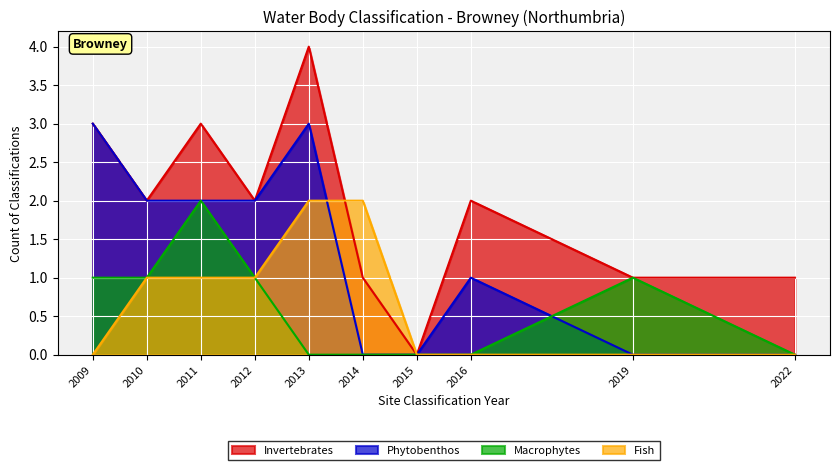

What is the total value across all series at 2013?

9